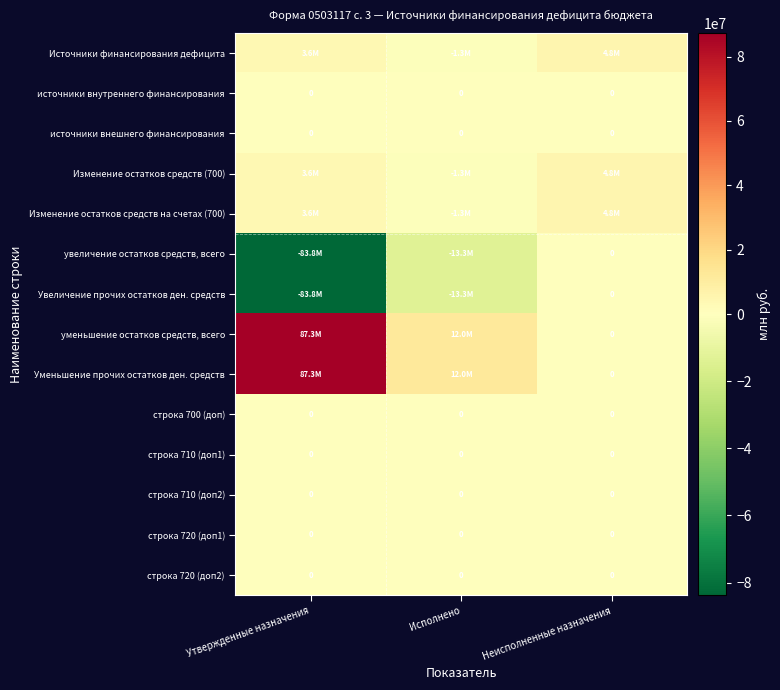

Is the value of источники внутреннего финансирования at Исполнено greater than the value of уменьшение остатков средств, всего at Утвержденные назначения?

No